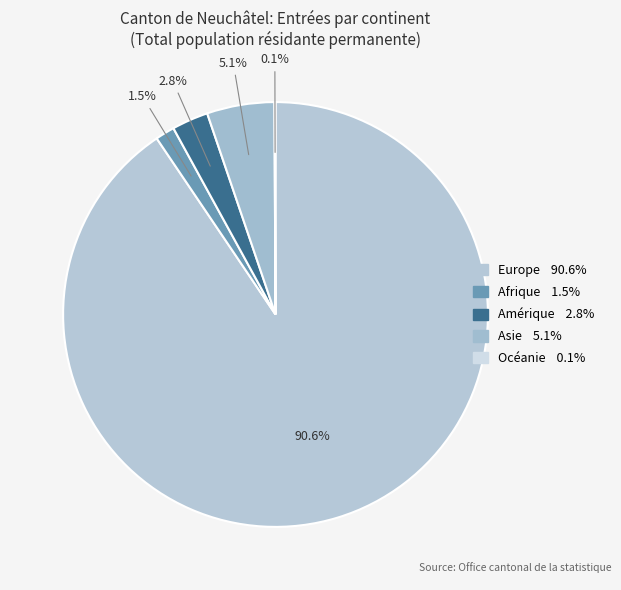

To the nearest percent, what is the average slice percentage?

20%